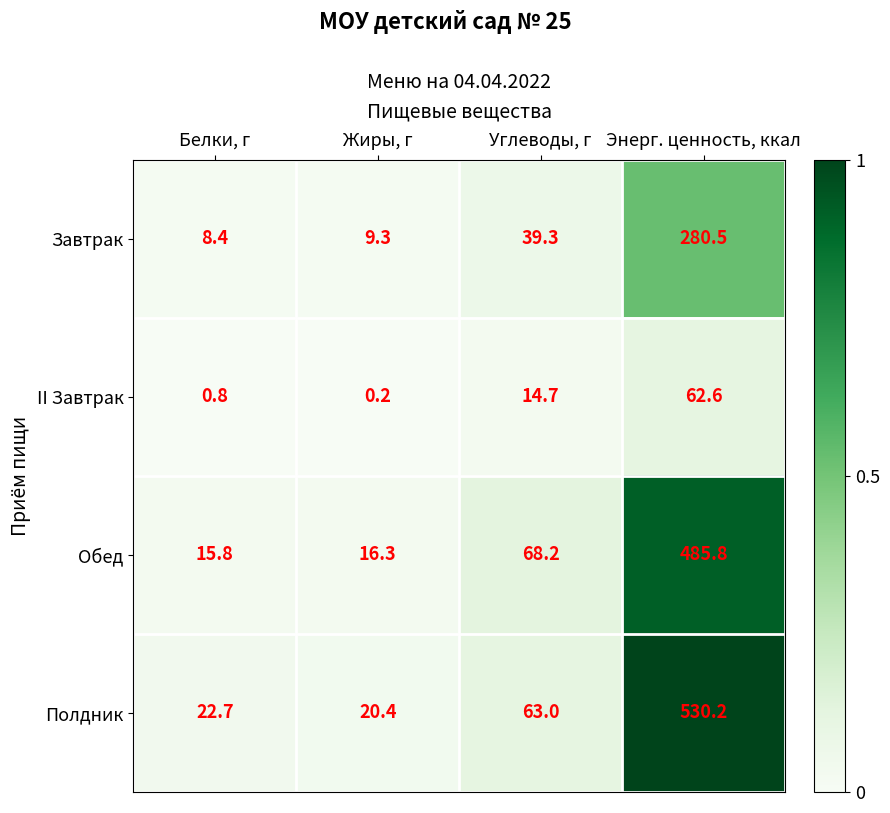

At which label does Завтрак reach its peak?

Энерг. ценность, ккал